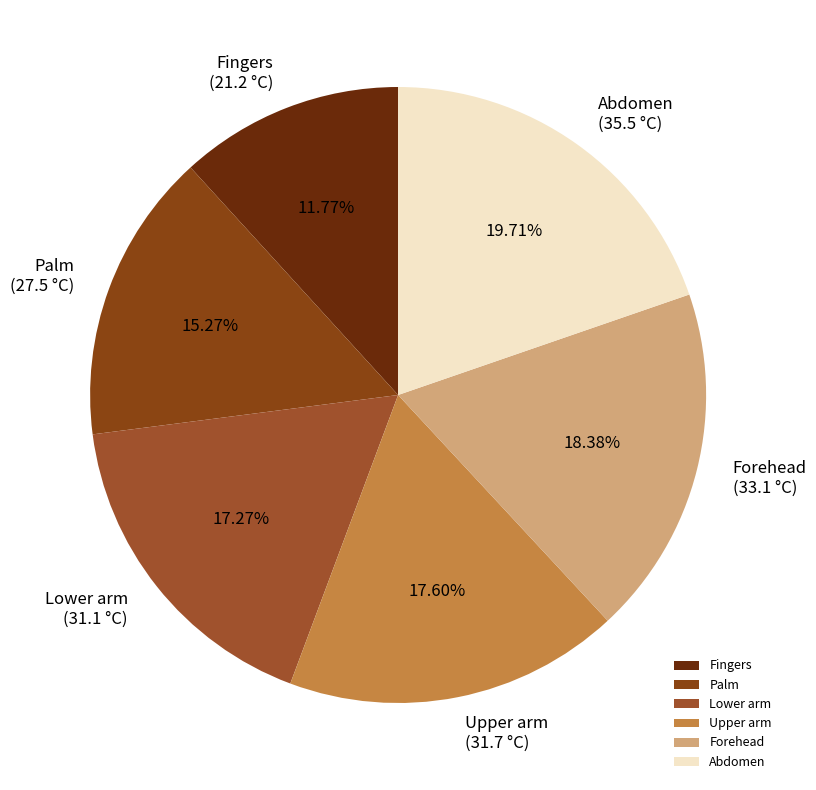

How many slices are in this pie chart?

6